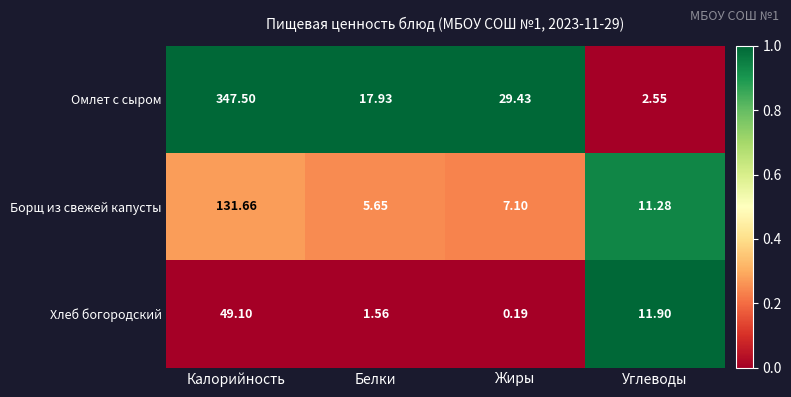

Which series has the widest spread of values?

Омлет с сыром